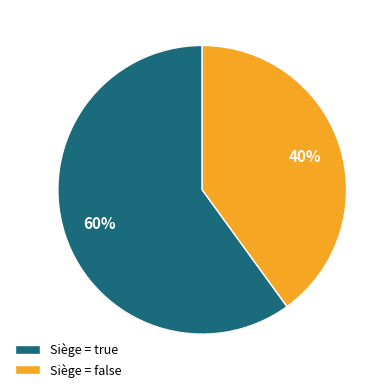

What percentage is the Siège = true slice, to the nearest percent?

60%